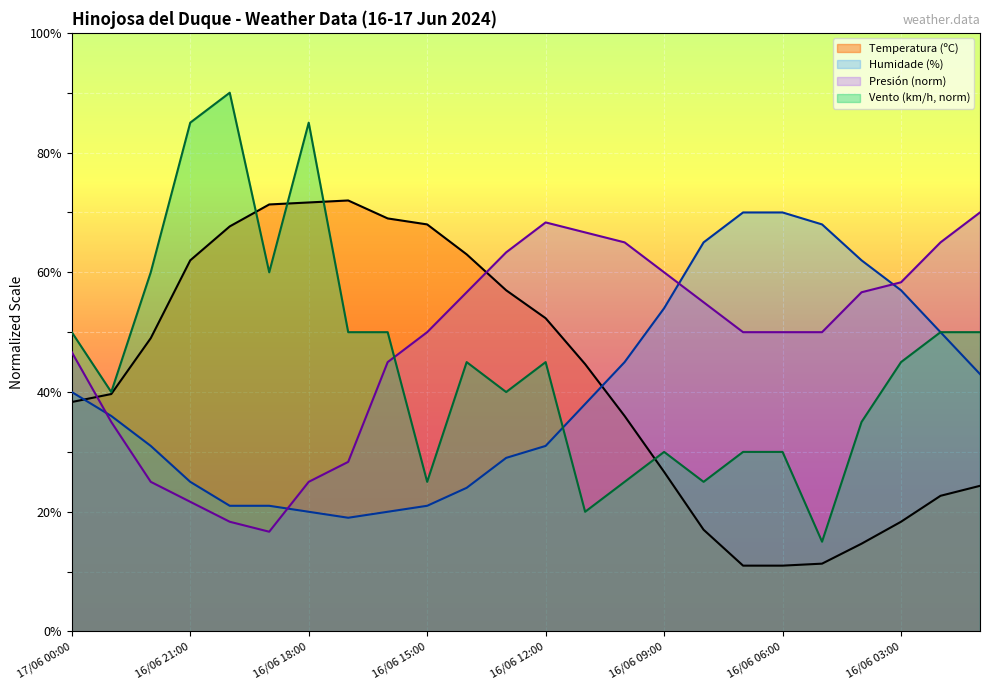

What is the total value across all series at 16/06 03:00?

178.7